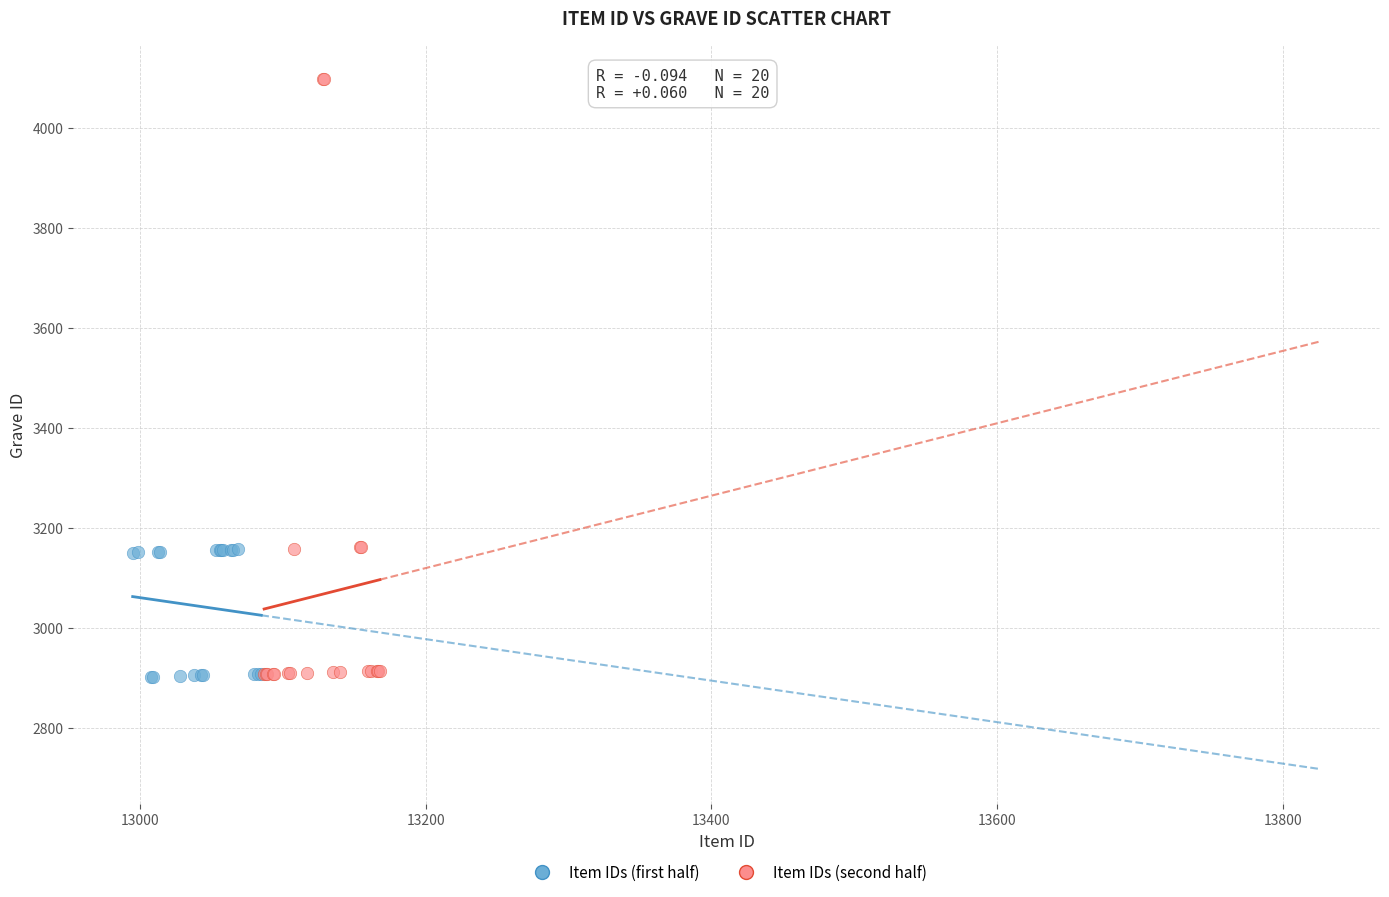

Which series contains the highest Y value?

Item IDs (second half)